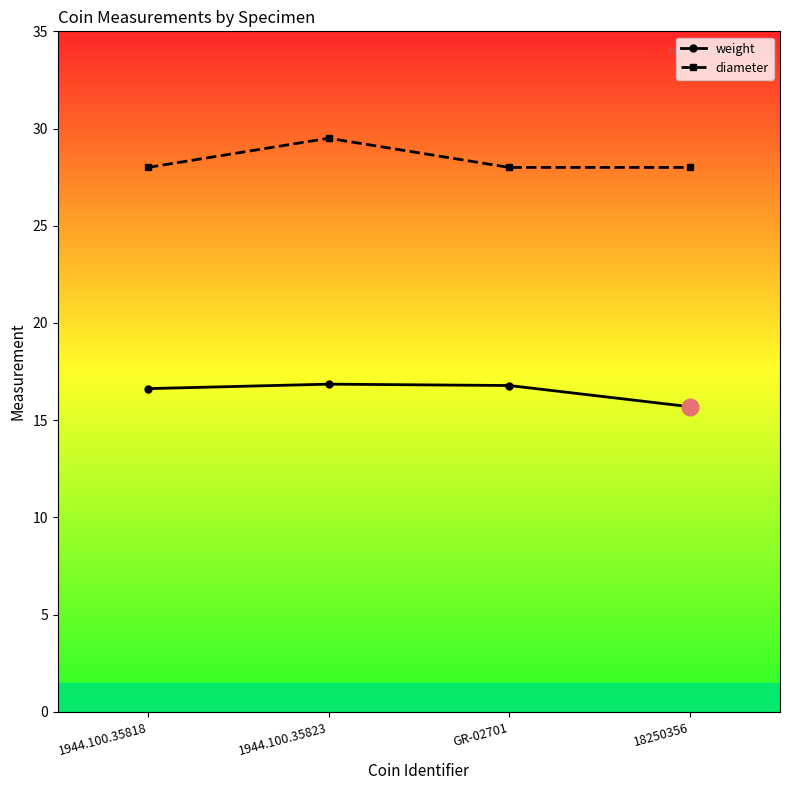

At which category does the chart reach its minimum across all series?

18250356